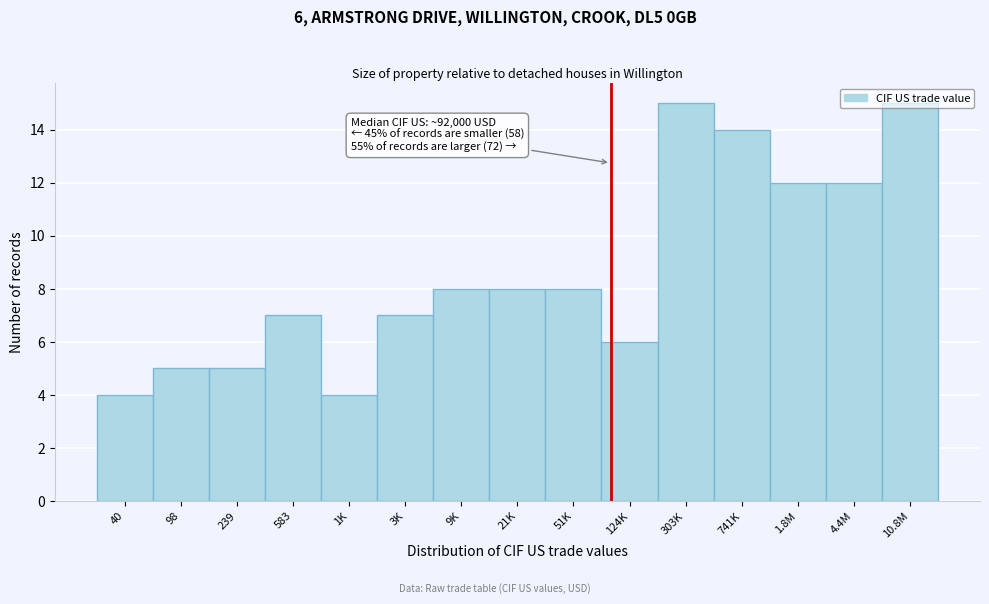

What position from the left is 1.8M?

13